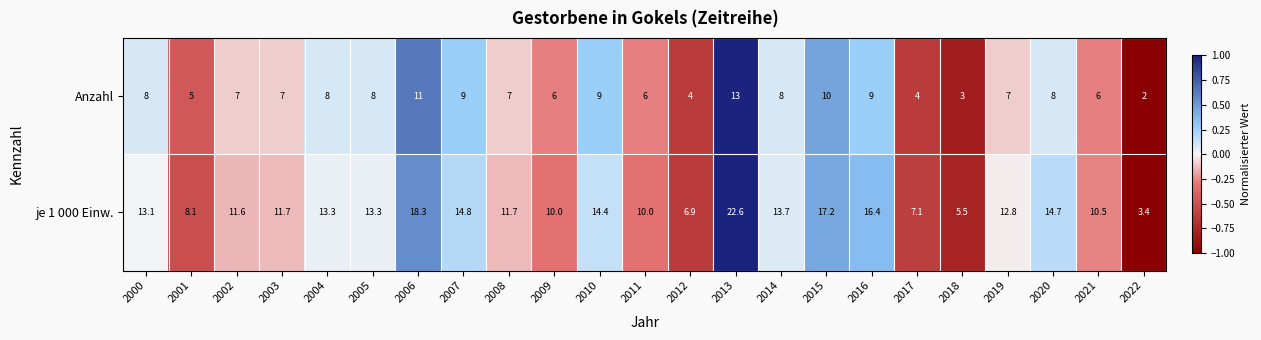

Which series has the widest spread of values?

je 1 000 Einw.